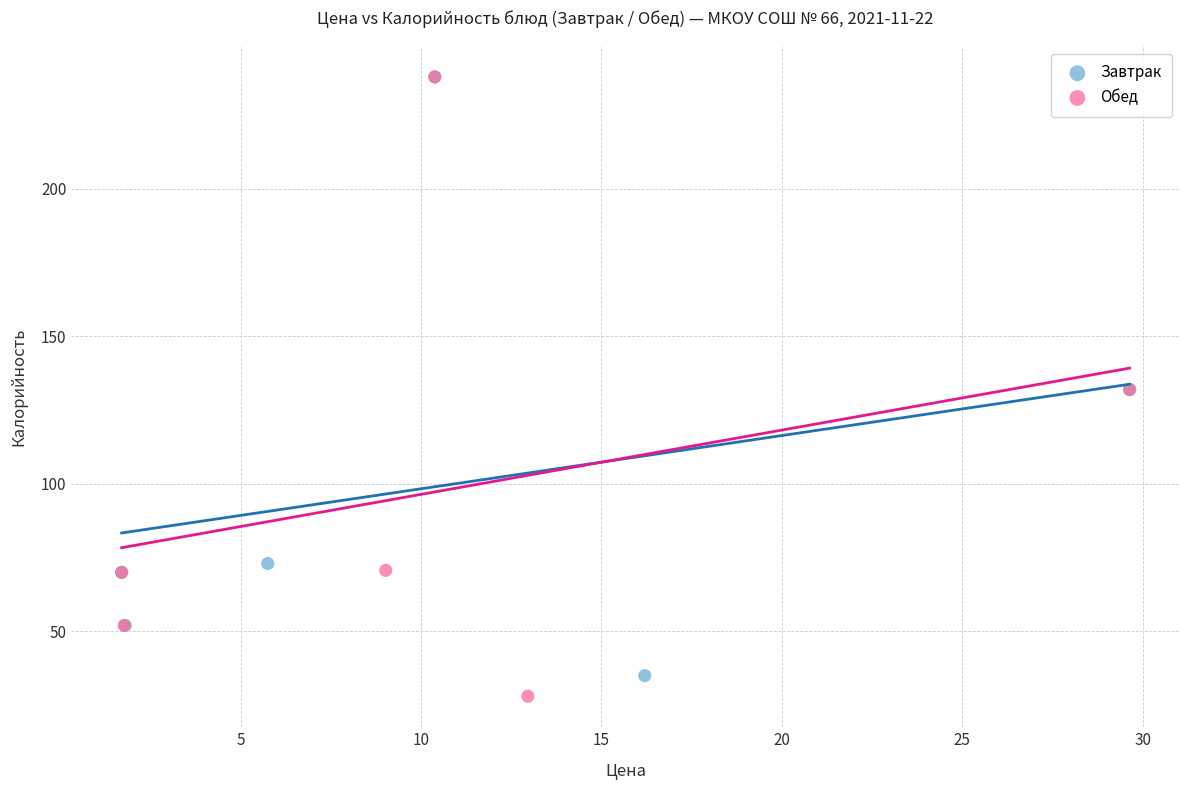

Which series has the largest Y range (max minus min)?

Обед